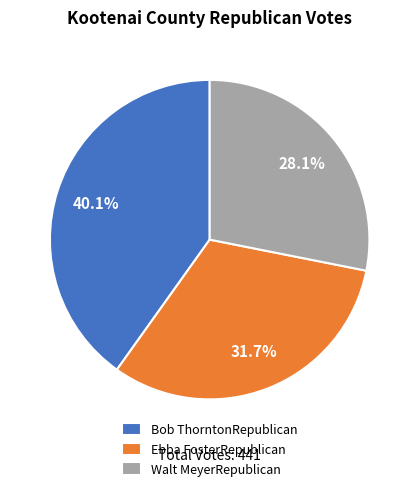

How many segments does this pie chart have?

3